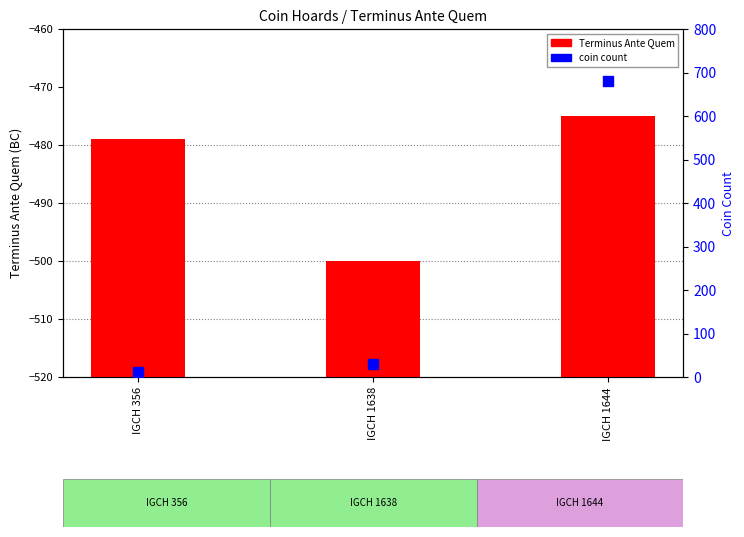

Which series has the widest spread of Y values?

coin count